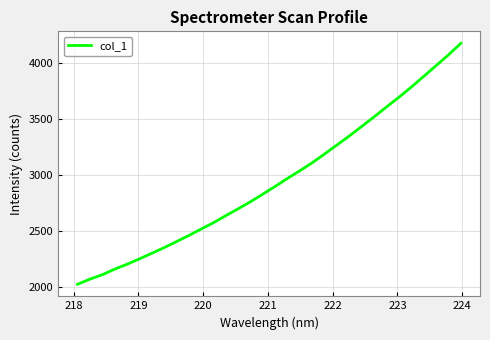

What is the maximum value shown in the chart?

4178.7